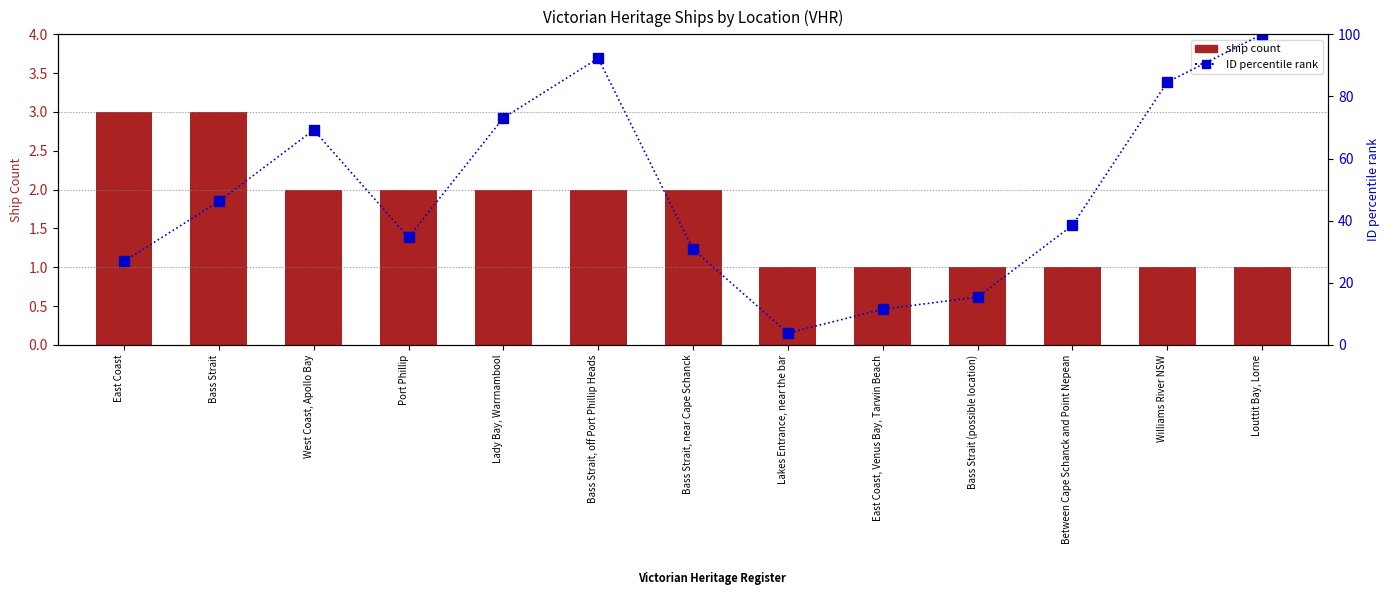

What is the sum of all ship count values?

22.0